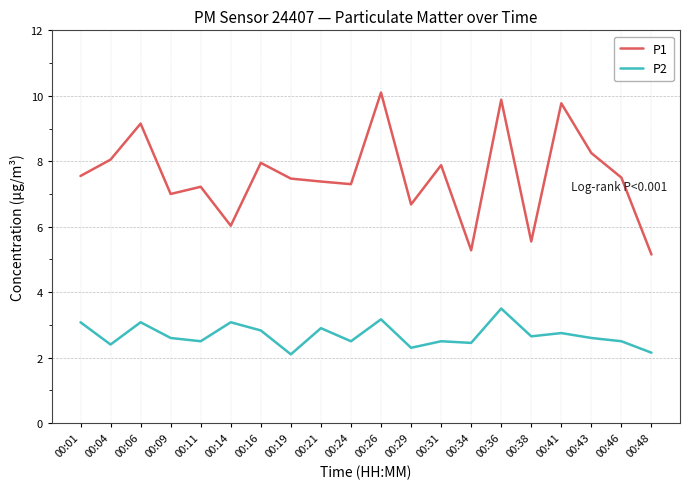

True or false: P2 has a value of 2.5 at 00:34.

True